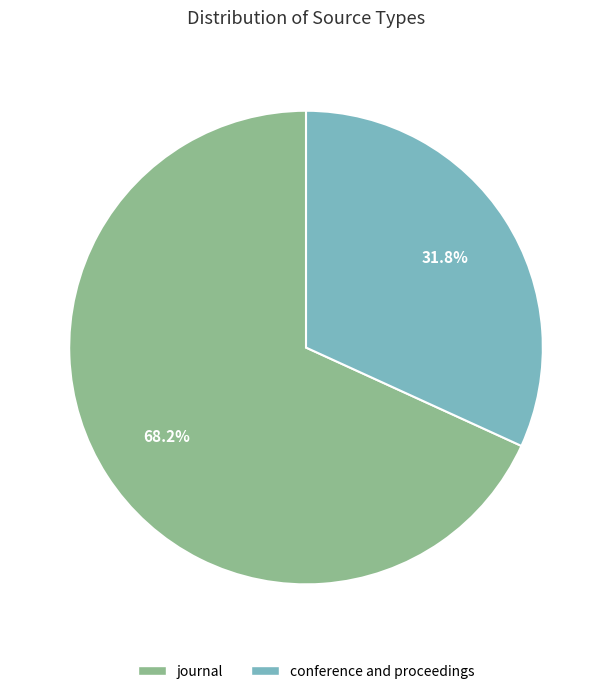

What is the largest slice in the pie chart?

journal